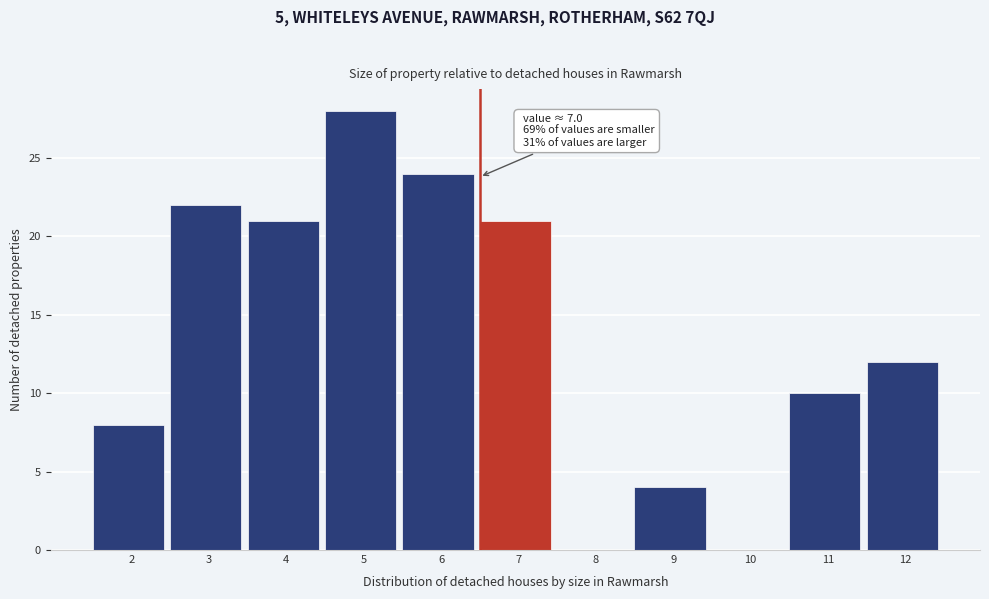

Reading left to right, what are all the values shown in this chart?

2=8	3=22	4=21	5=28	6=24	7=21	8=0	9=4	10=0	11=10	12=12